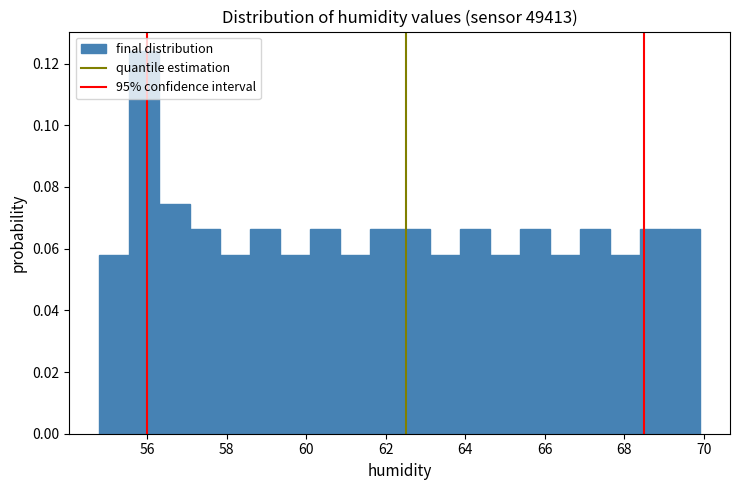

Around what value on the x-axis is the tallest bar? Give the approximate position of its centre, as read against the axis.

56.0